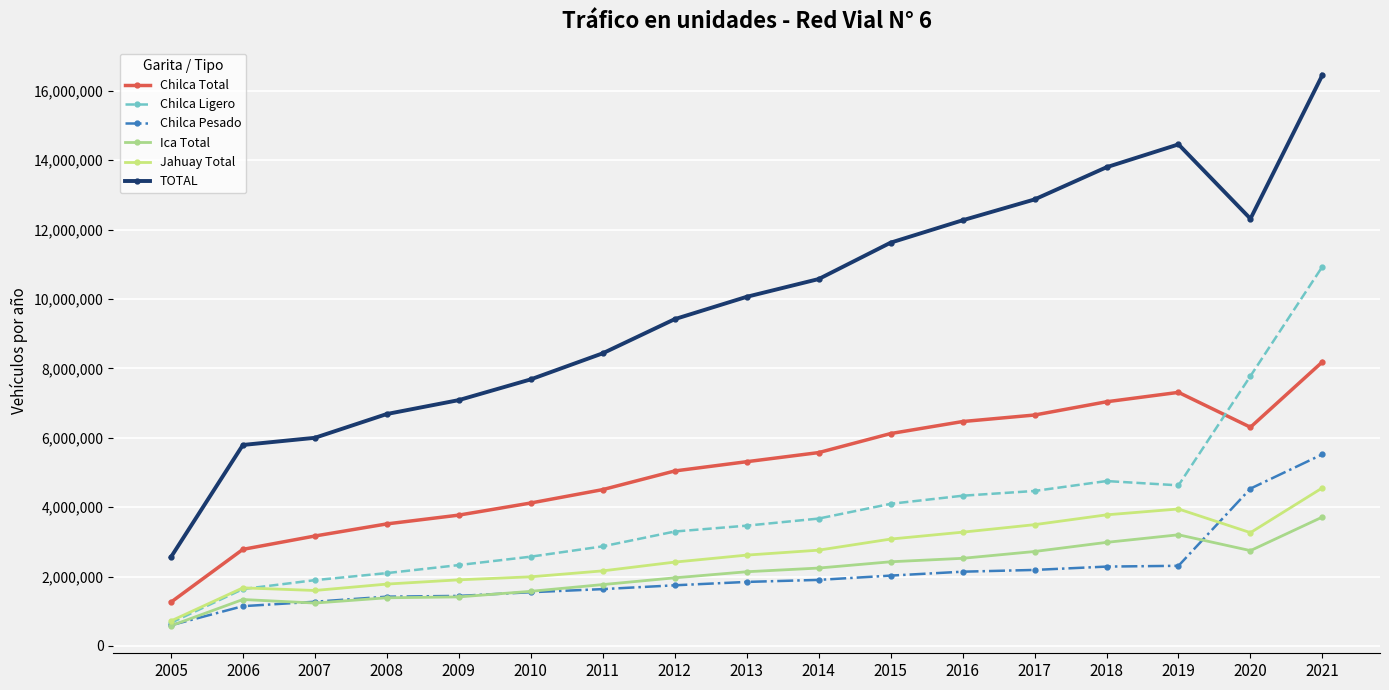

Is this an area chart (filled region under the line)?

No